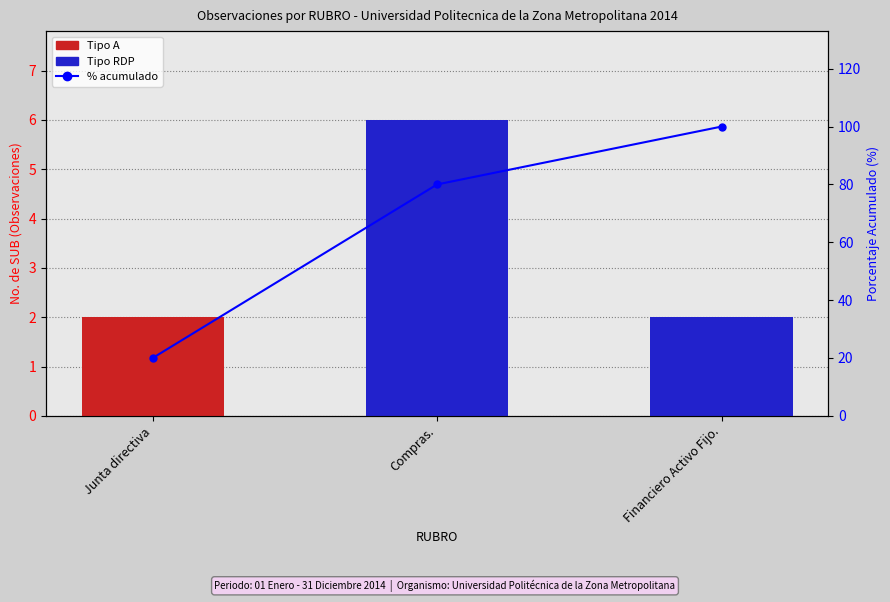

Which category has the lowest value in the Tipo A series?

Compras.